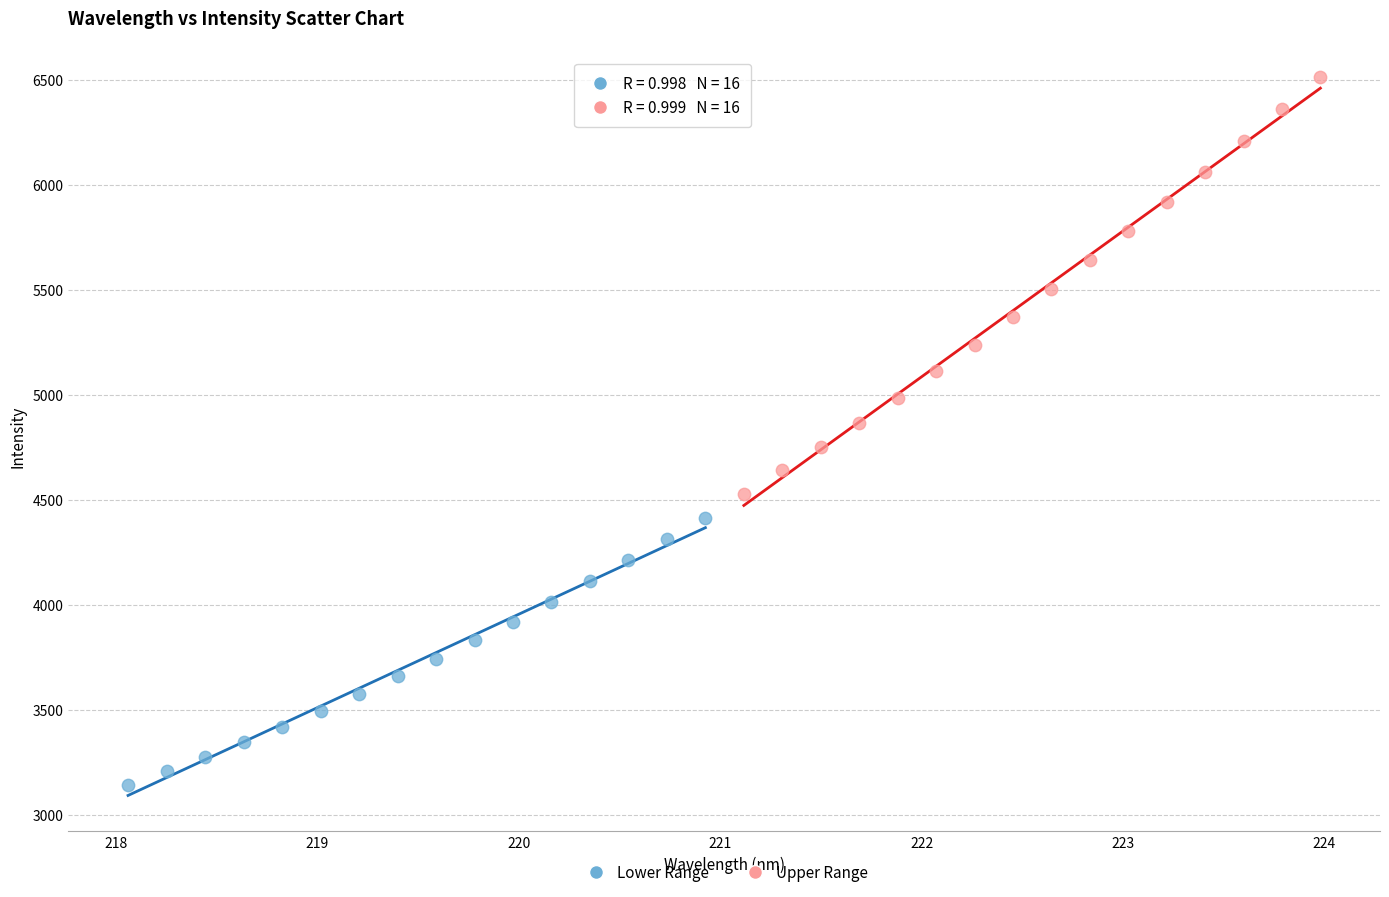

Which series has the largest Y range (max minus min)?

Upper Range